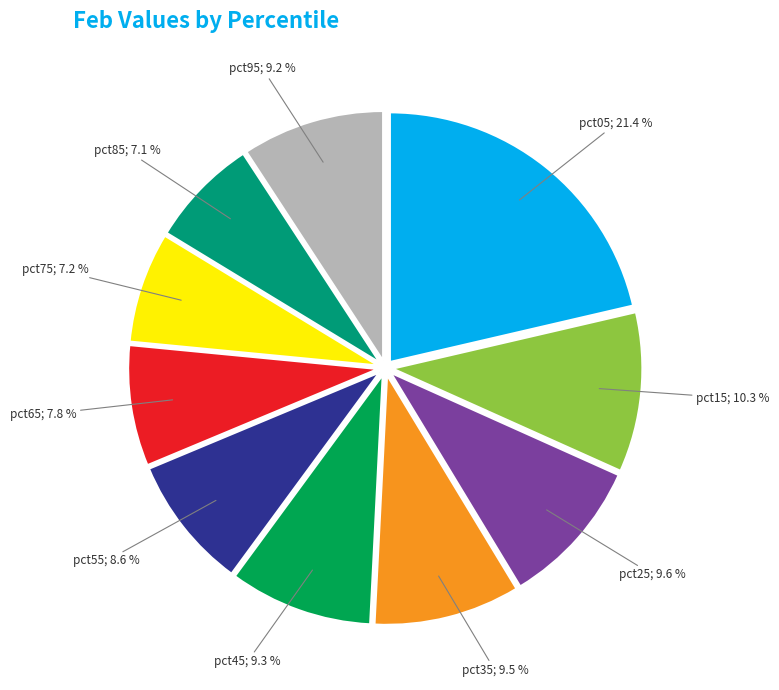

How many segments does this pie chart have?

10